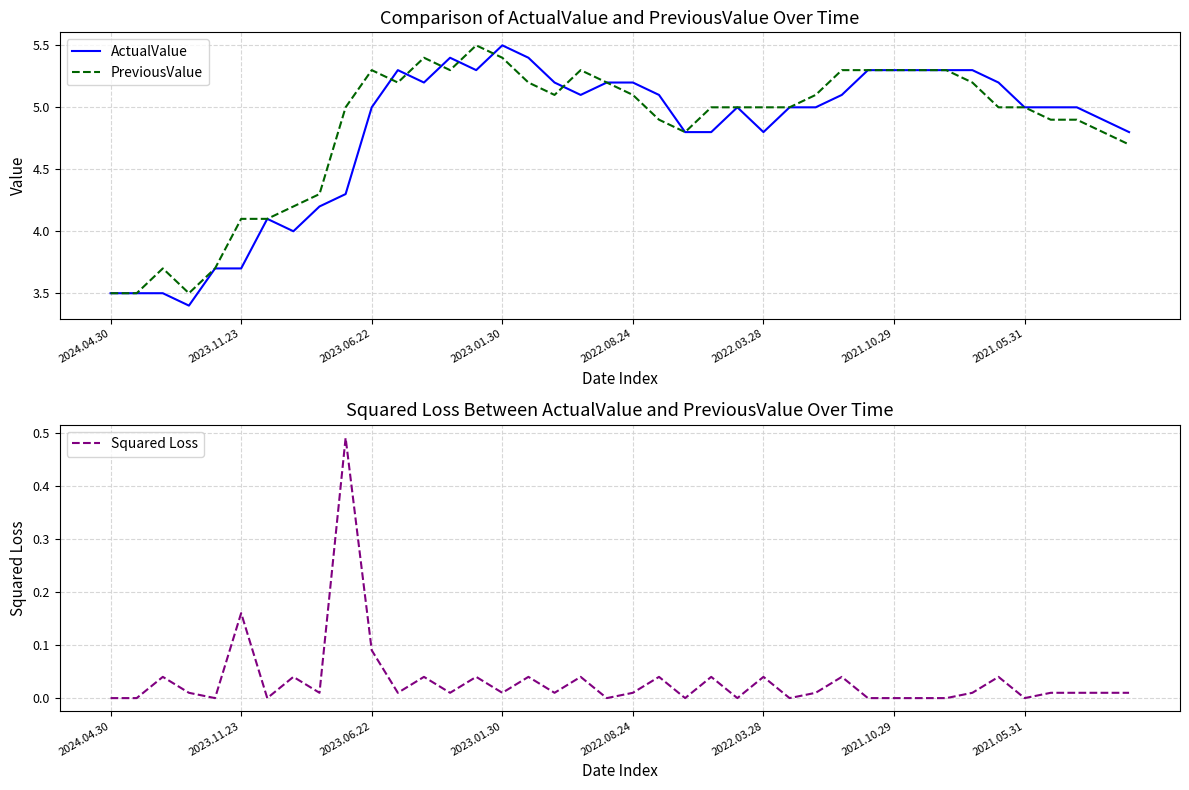

Which has a higher value, 19 or 8?

19